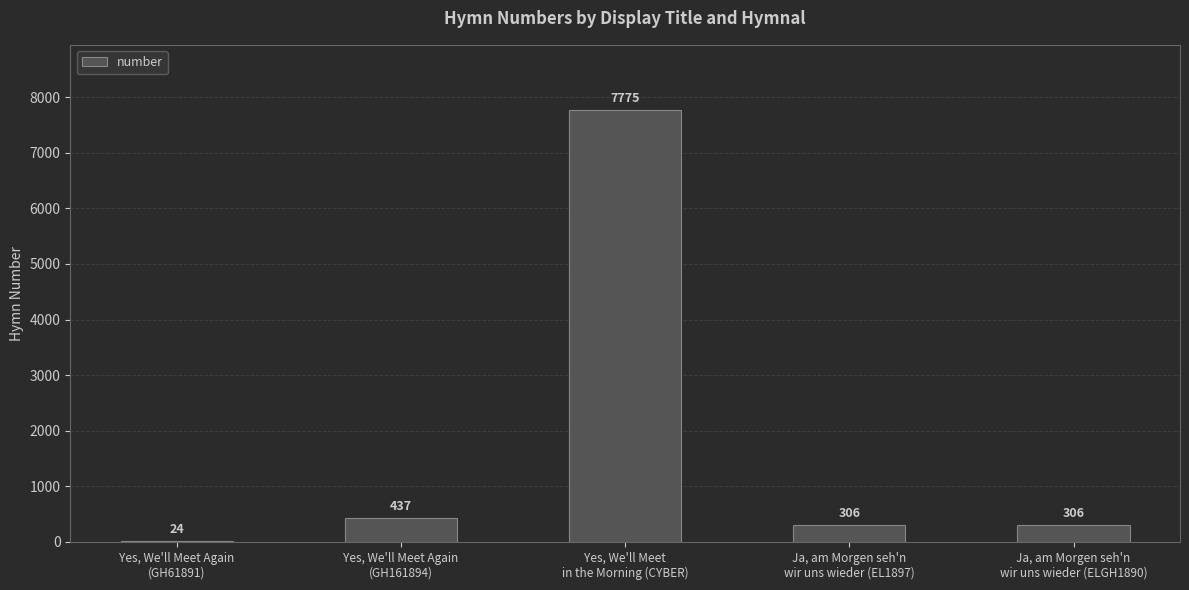

What is the sum of all values?

8848